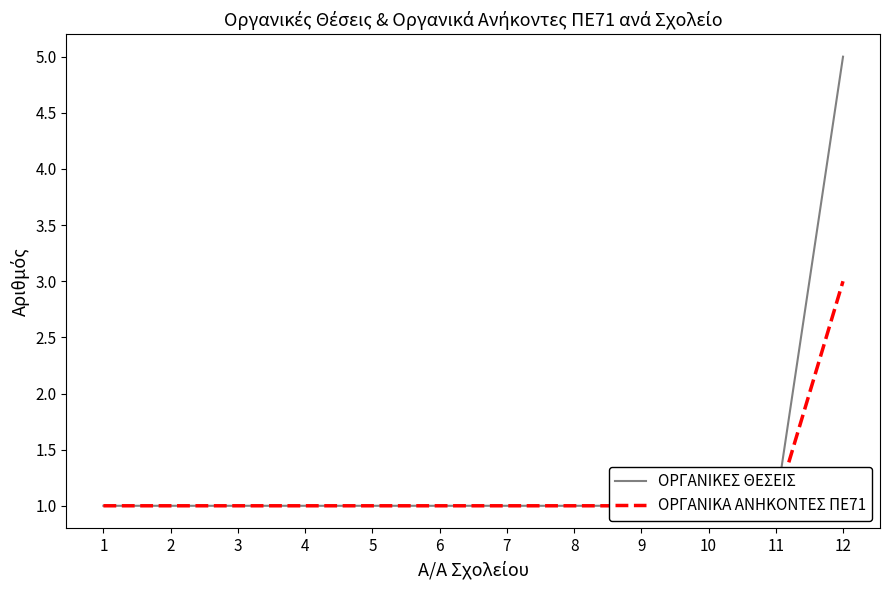

Count the ΟΡΓΑΝΙΚΕΣ ΘΕΣΕΙΣ values in the range 1 to 2.

11